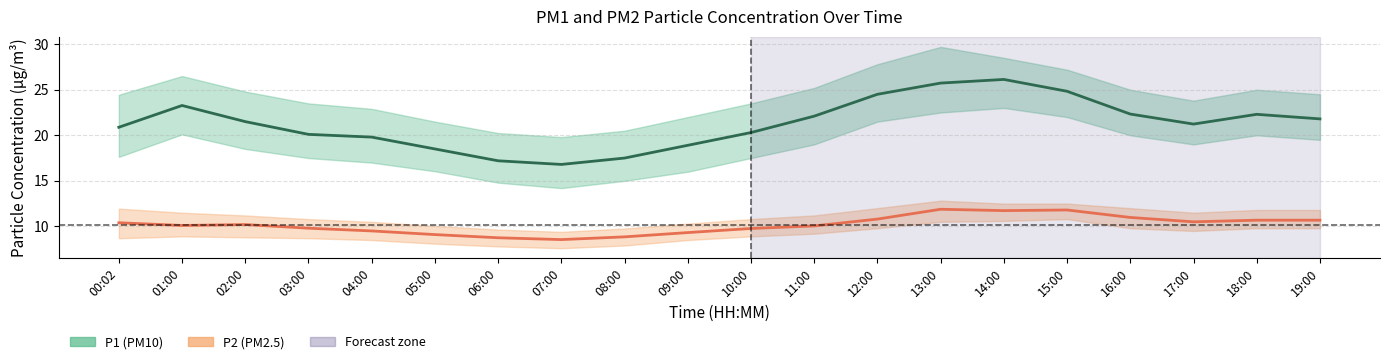

True or false: P2 and P1 intersect in this chart.

False